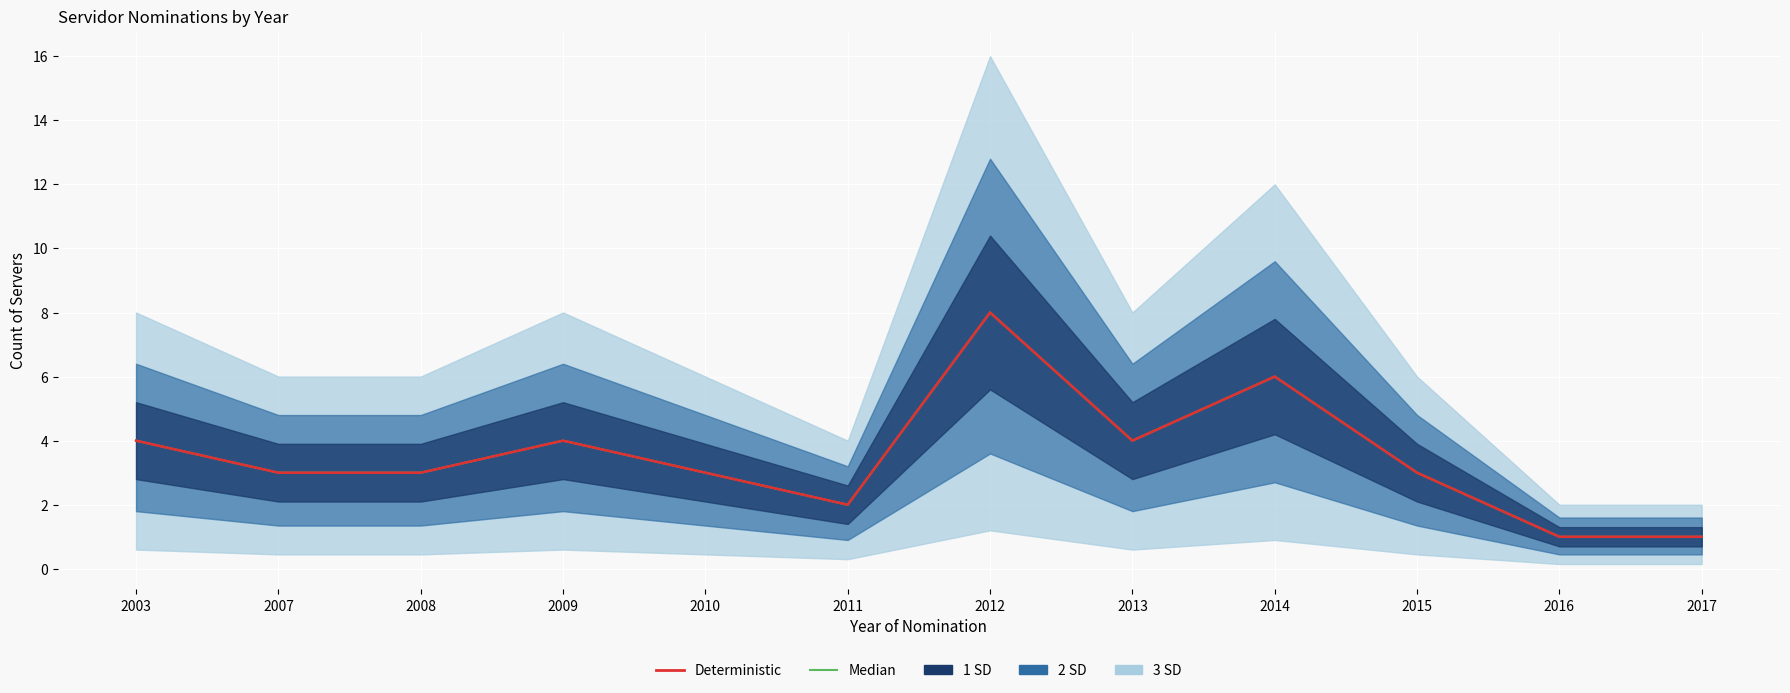

How many lines are shown in the chart?

2